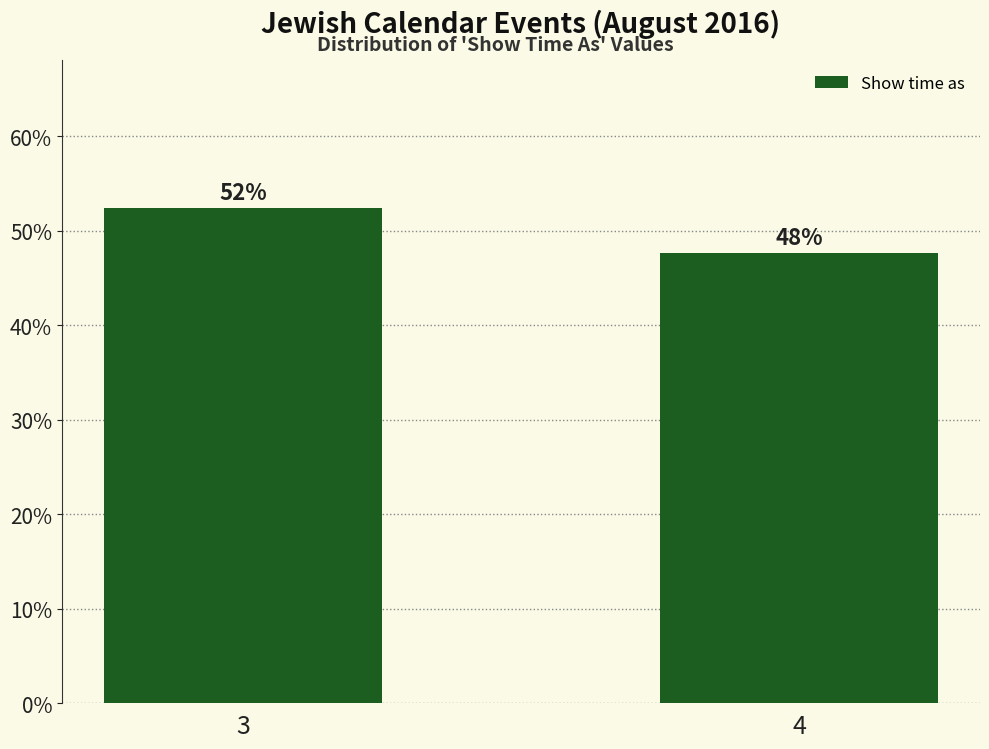

Does the chart contain any negative values?

No